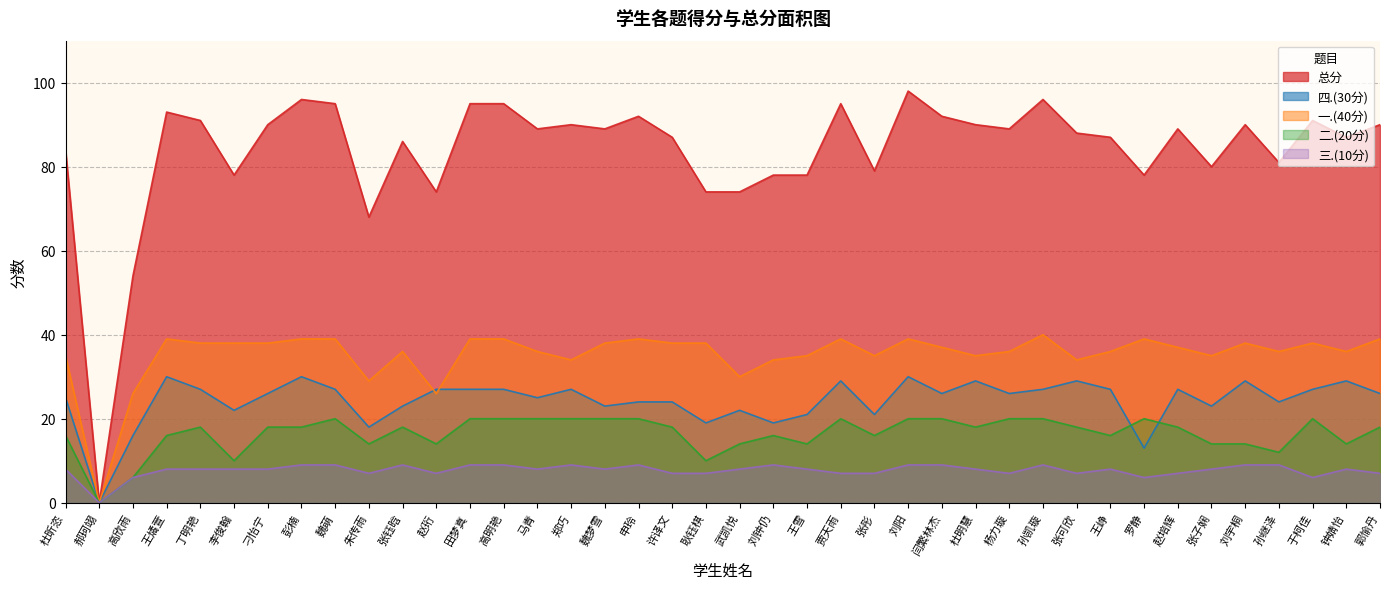

What are all the series names shown in the legend?

总分, 四.(30分), 一.(40分), 二.(20分), 三.(10分)